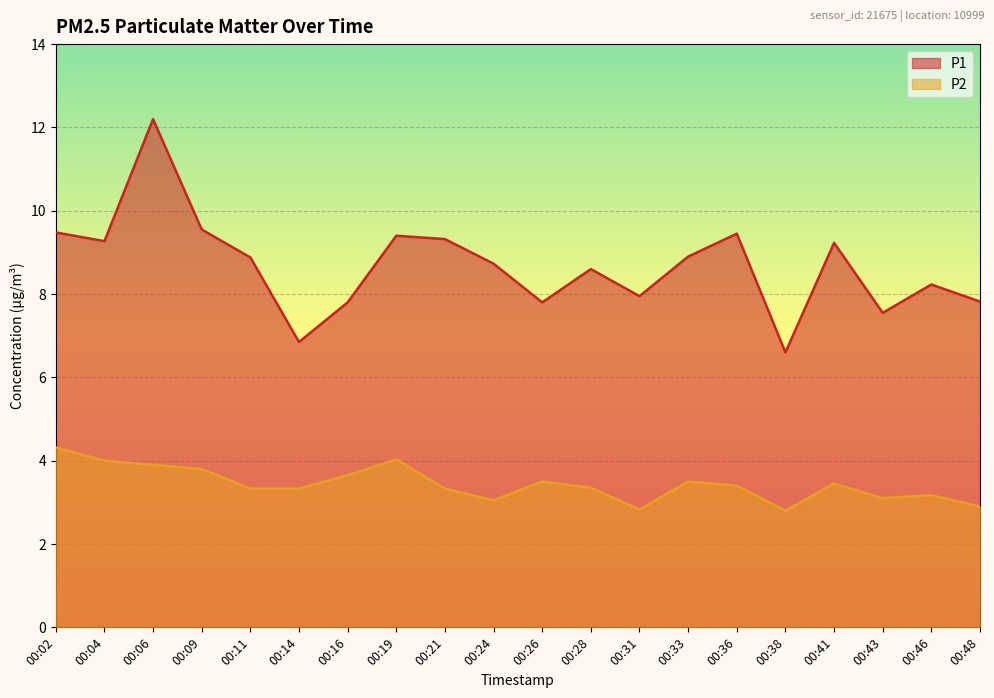

At how many categories does at least one series exceed 4?

20